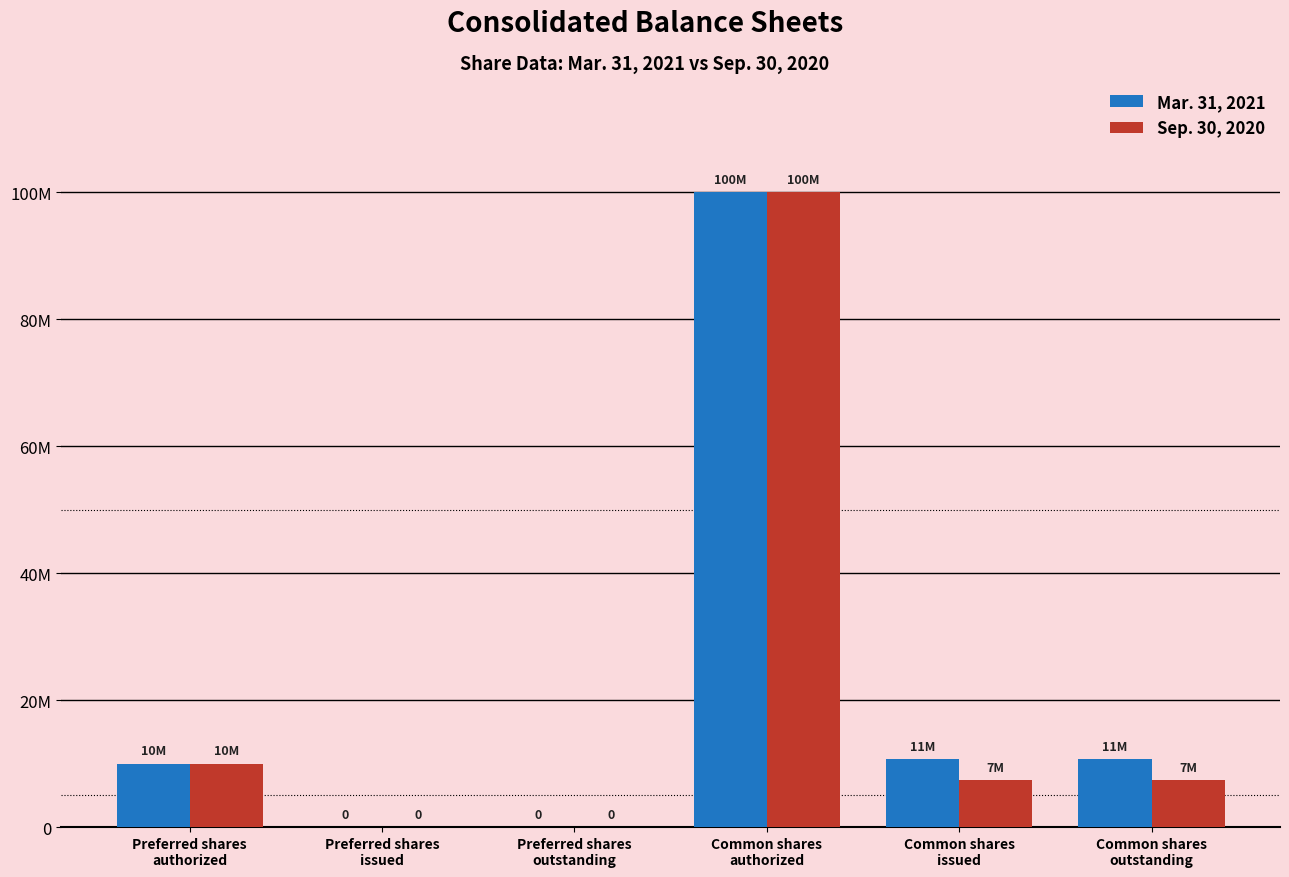

Are the bars horizontal?

No